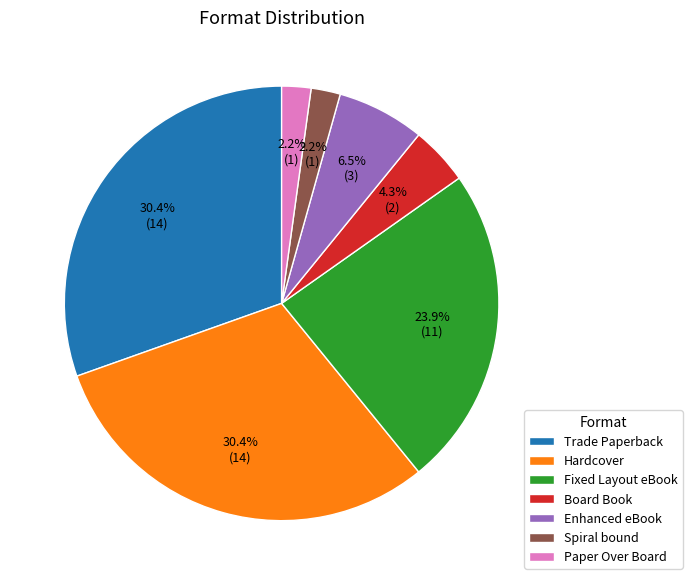

To the nearest percent, what is the combined percentage of Spiral bound and Fixed Layout eBook?

26%